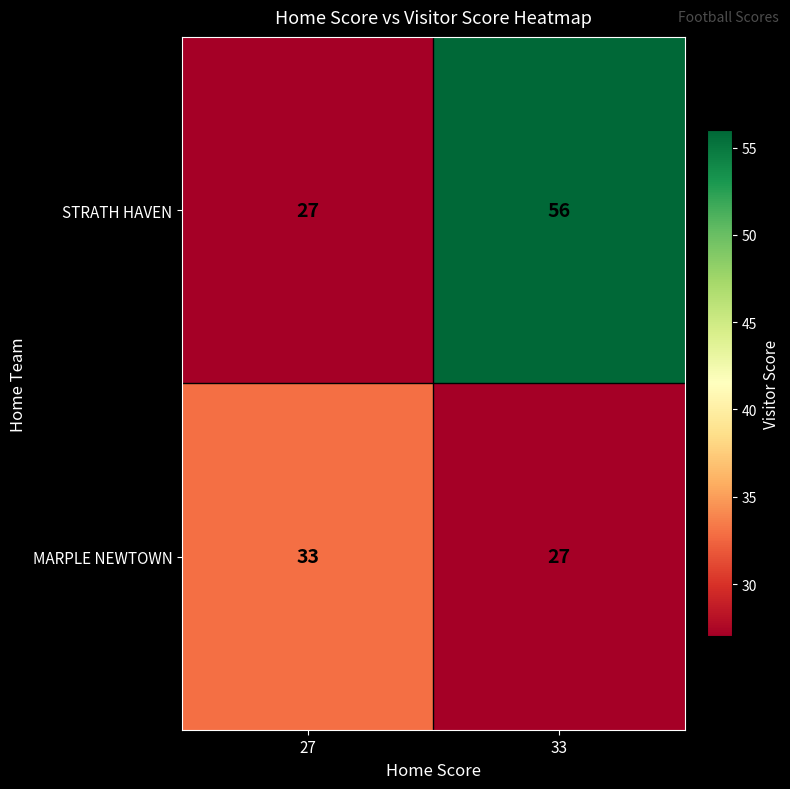

What is the minimum value for STRATH HAVEN?

27